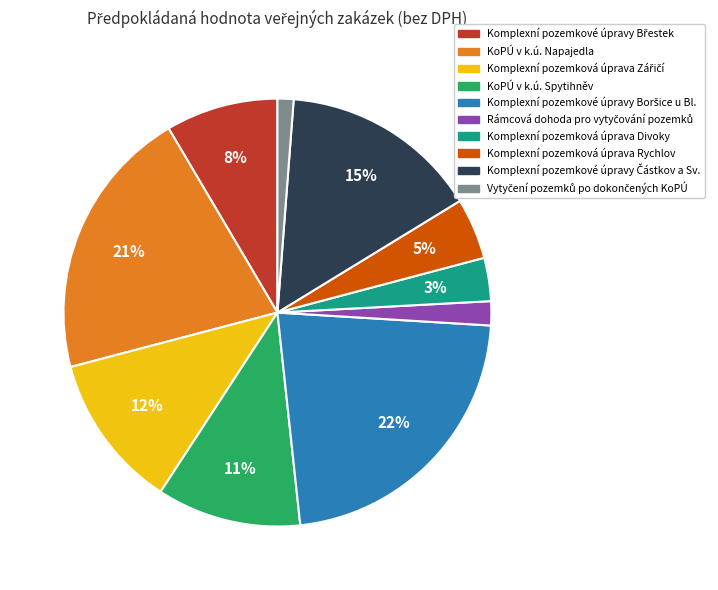

True or false: KoPÚ v k.ú. Spytihněv accounts for 11% of the total.

True